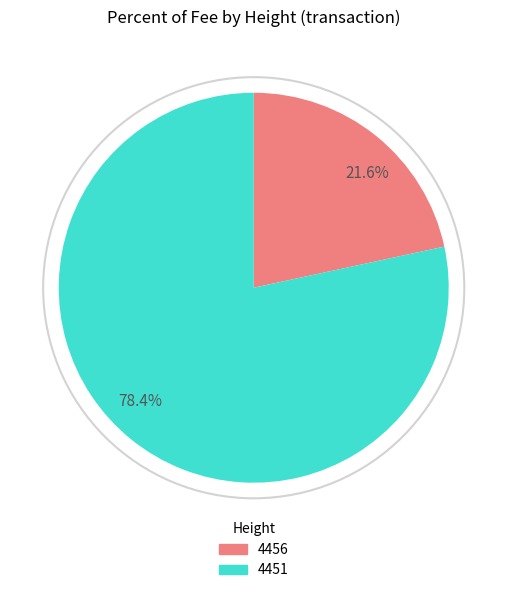

What is the total percentage of 21.6% and 78.4%?

100.0%